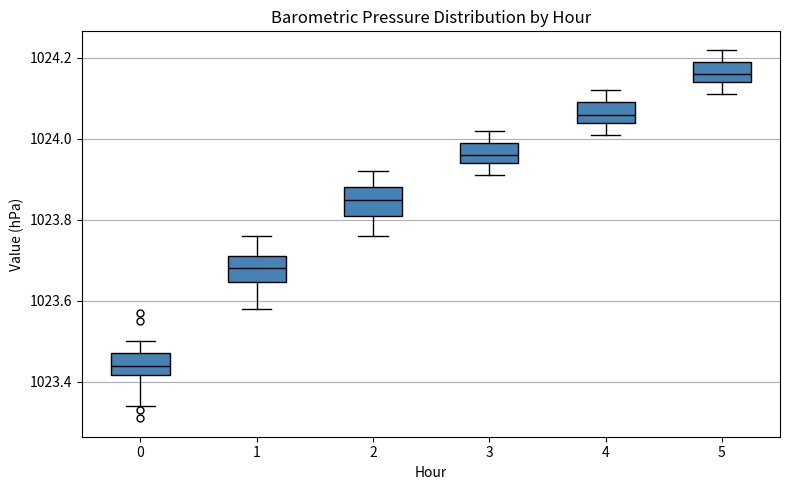

Where is the upper edge of the box at x = 3 on the y-axis? The values are not printed on the chart, so give them approximately, as read against the axis.

1024.00